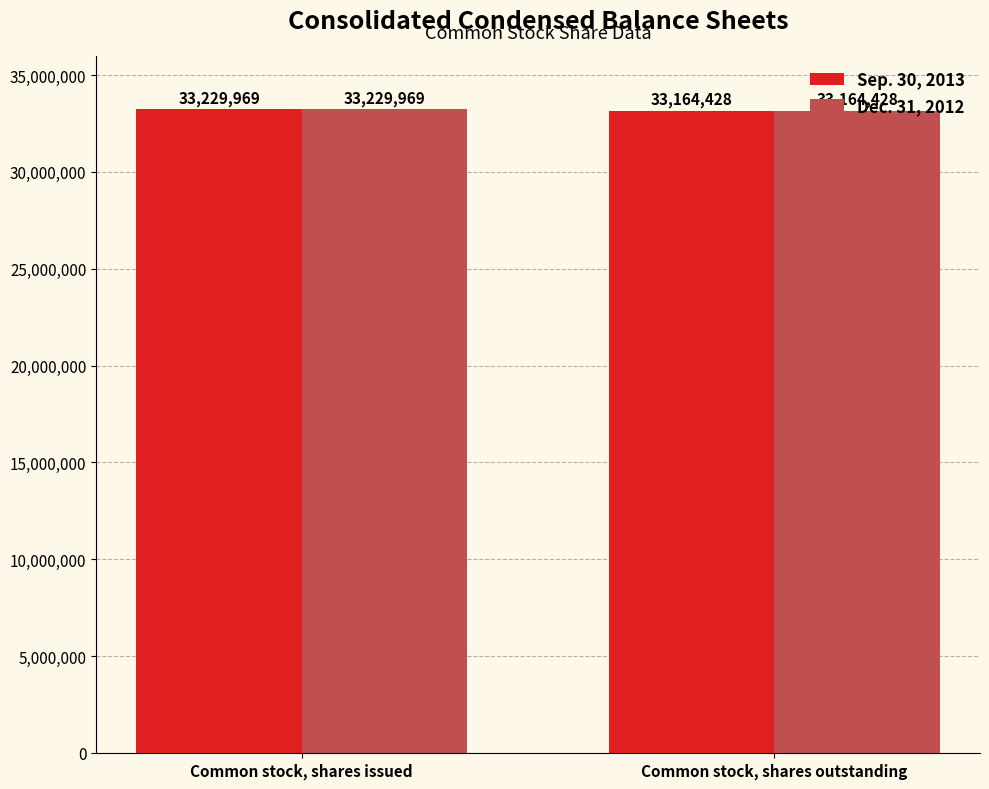

Which category has the highest value across all series?

Common stock, shares issued